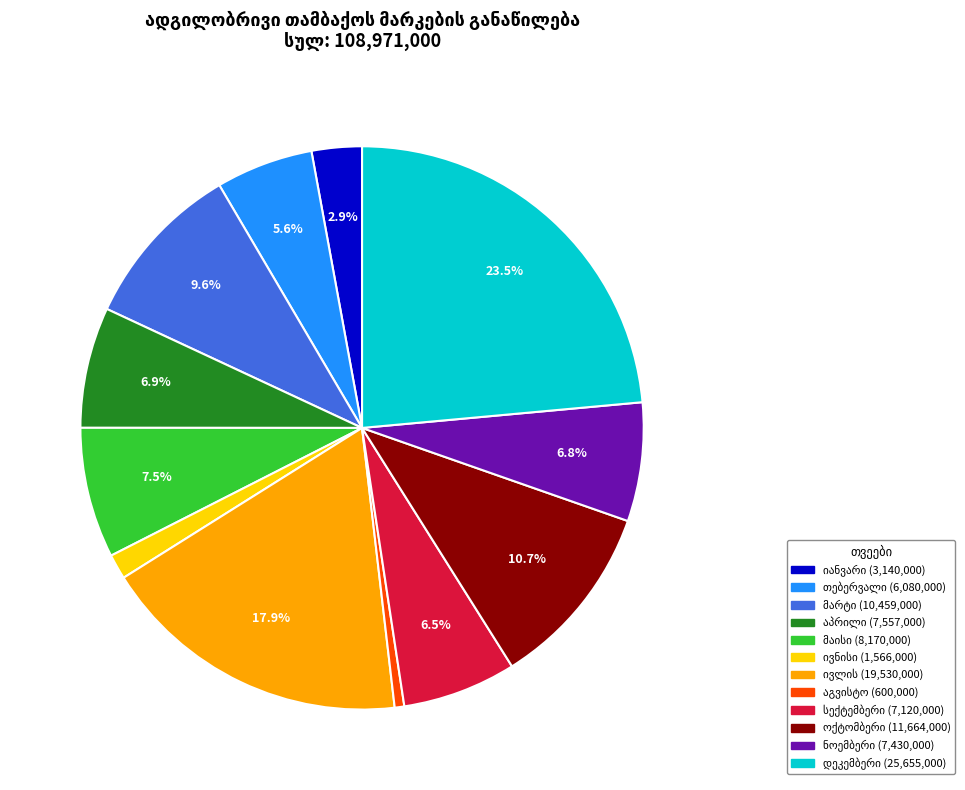

Does any single category account for the majority?

No